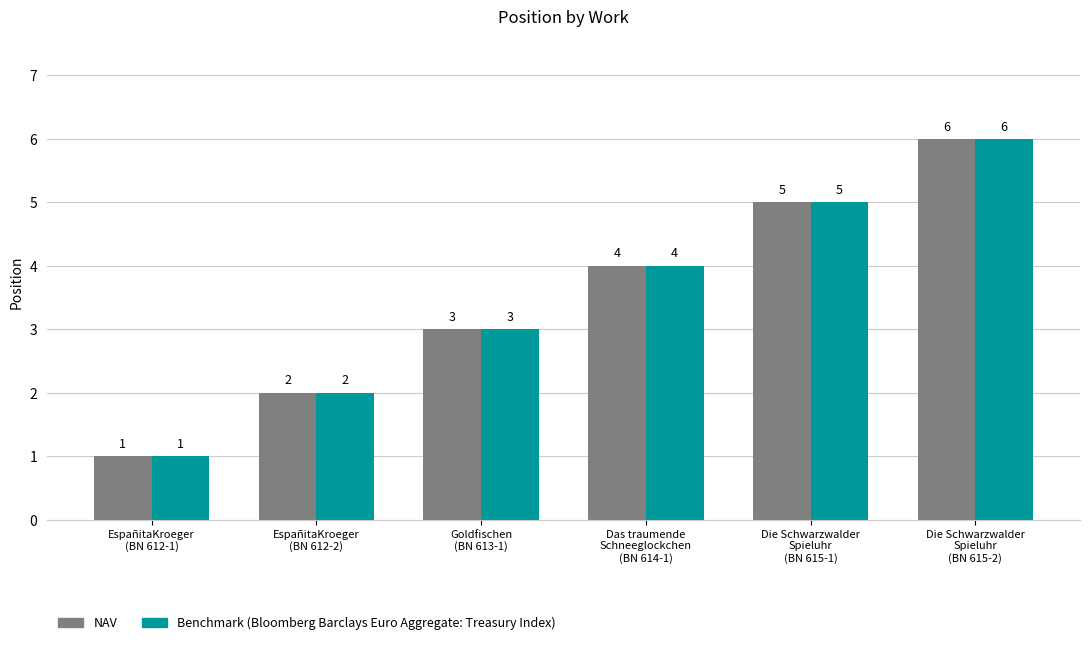

How many Benchmark (Bloomberg Barclays Euro Aggregate: Treasury Index) values are between 2 and 5?

4